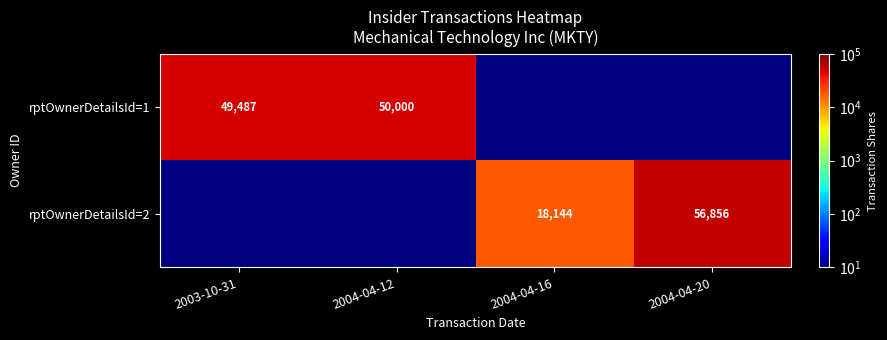

How many distinct data groups are displayed?

2